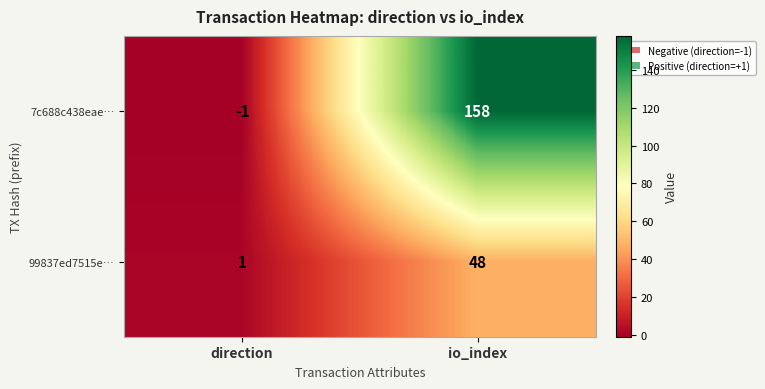

Where is 99837ed7515e… nearest to the value 24?

direction